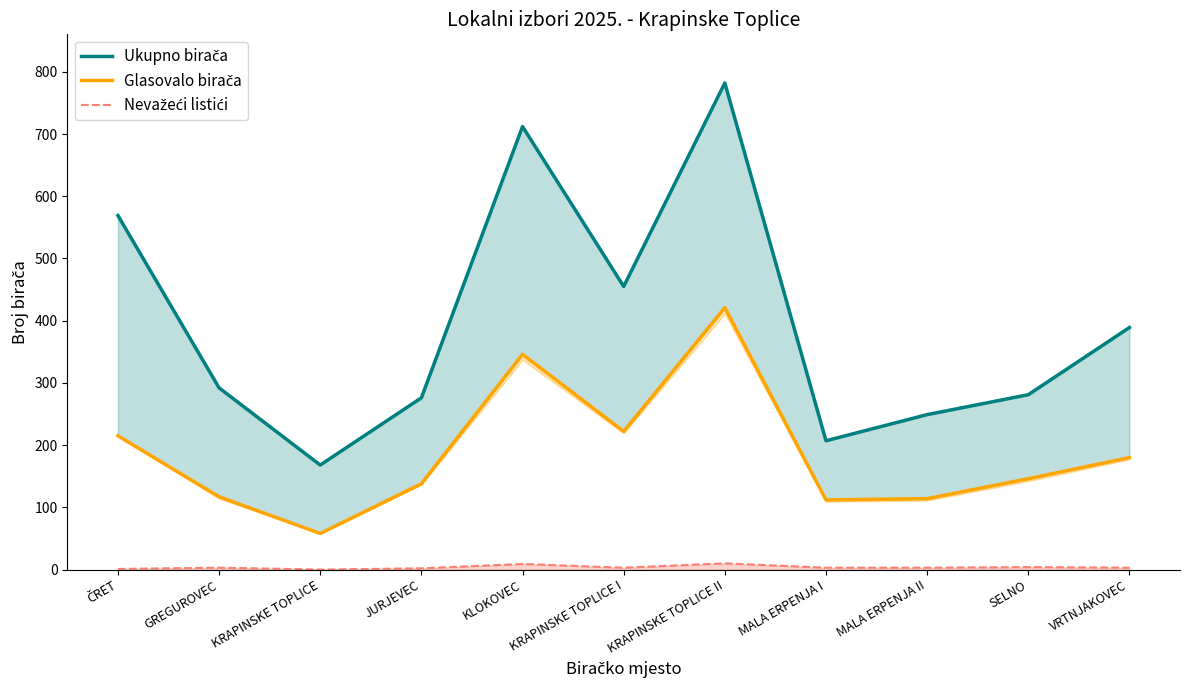

What position from the right is KRAPINSKE TOPLICE II?

5